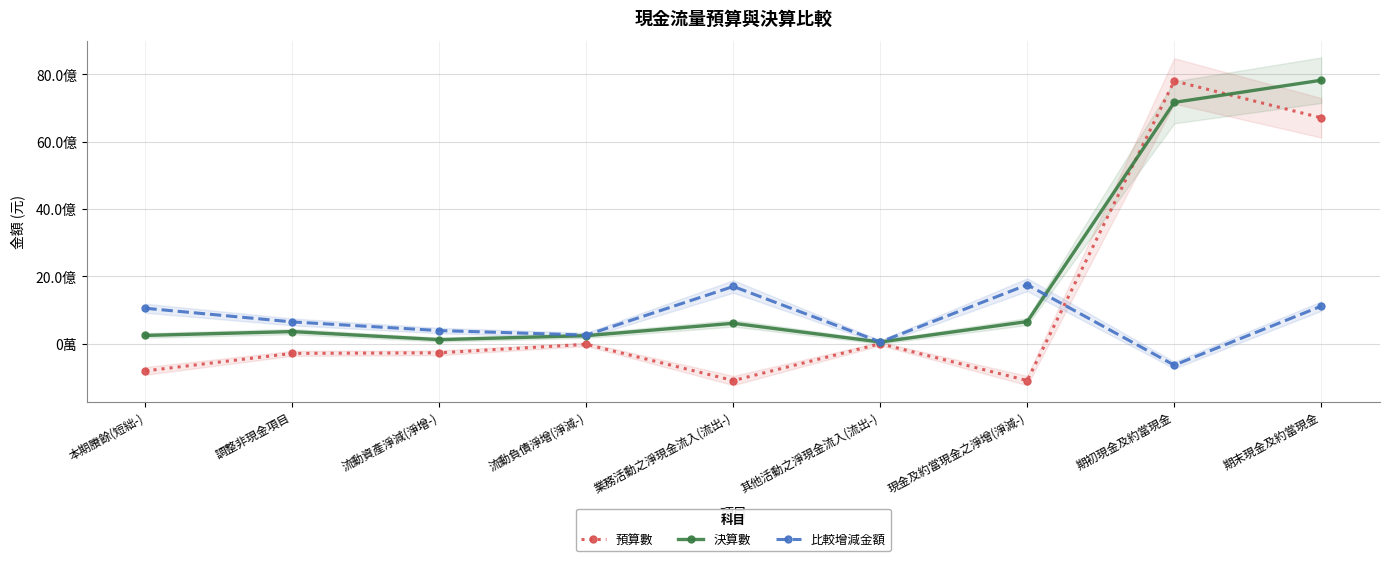

At which category is the sum across all series the highest?

期末現金及約當現金